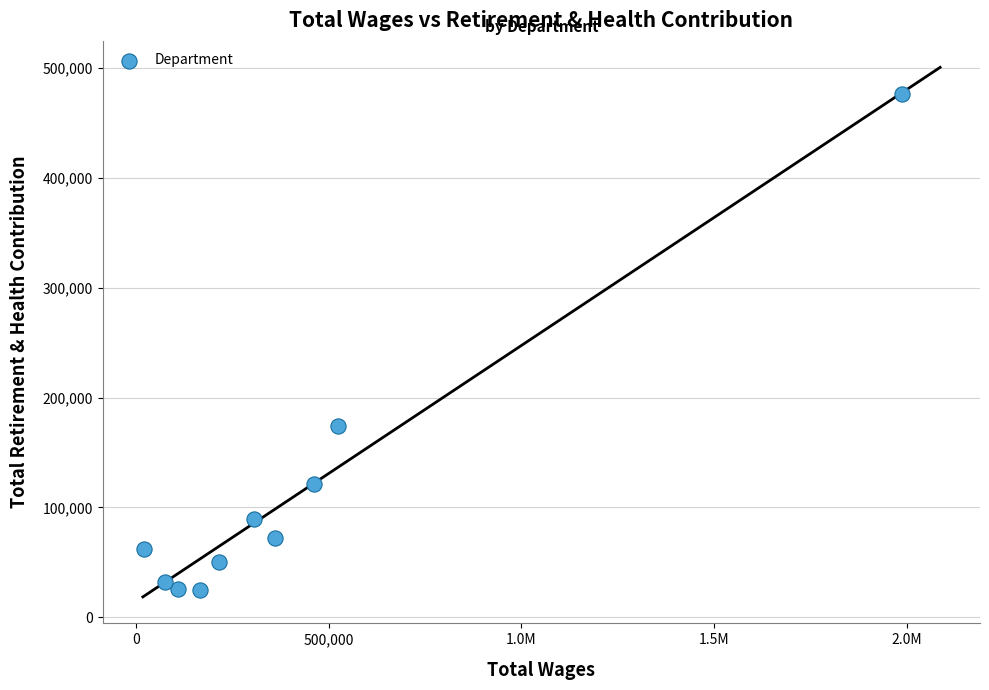

What is the range of Y values (max minus min)?

451425